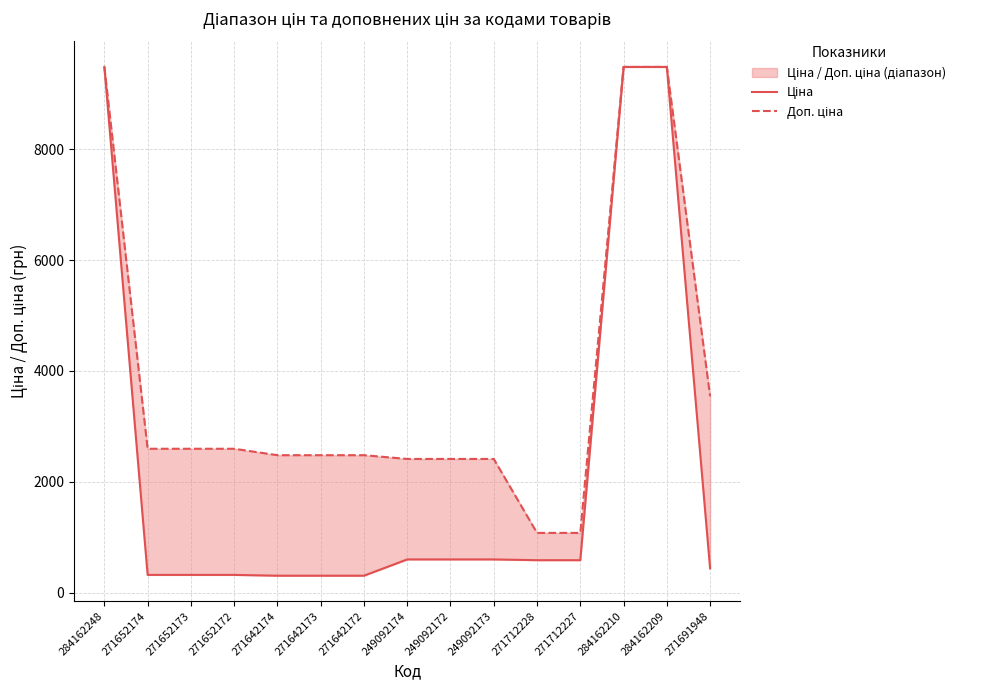

True or false: Доп. ціна and Ціна cross at least once.

False